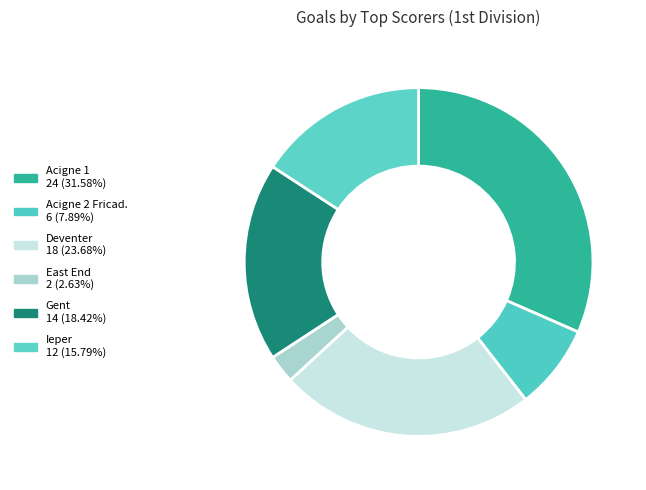

Does East End represent more than half of the total?

No